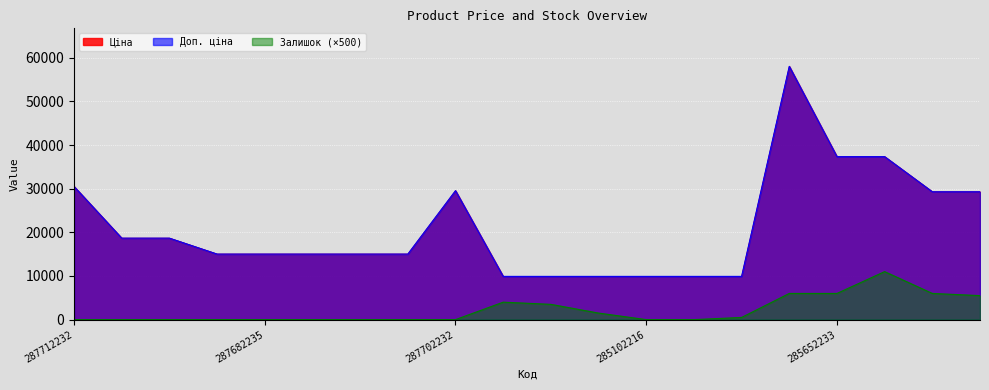

True or false: Доп. ціна and Ціна intersect in this chart.

False